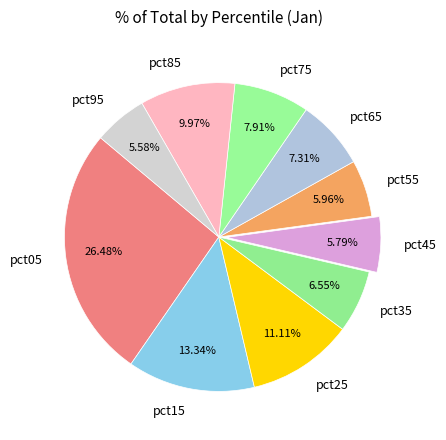

Do pct75 and pct85 together represent more than half of the pie?

No